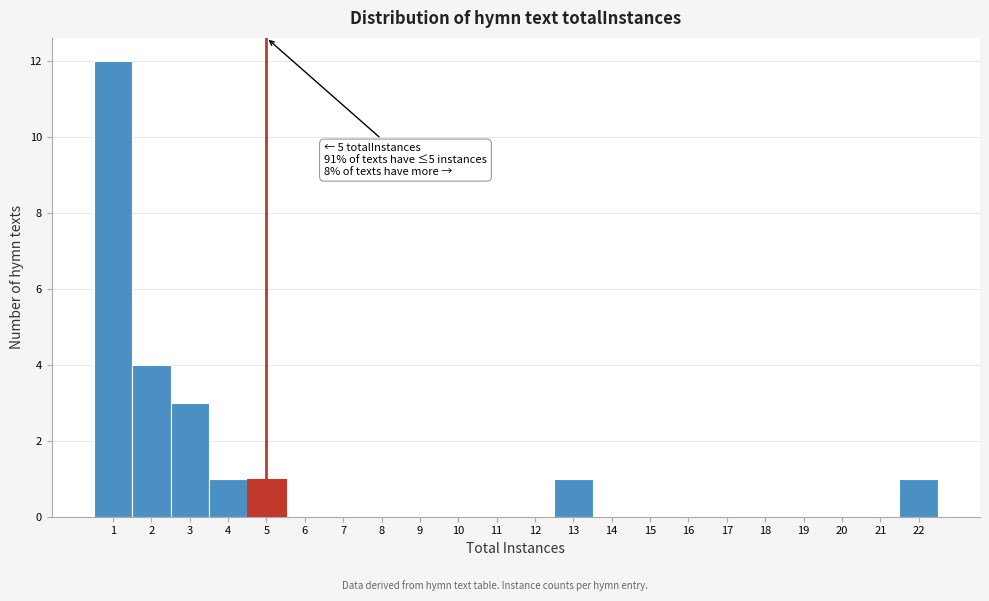

Over which range of the x-axis is the bar tallest?

0.5 to 1.5